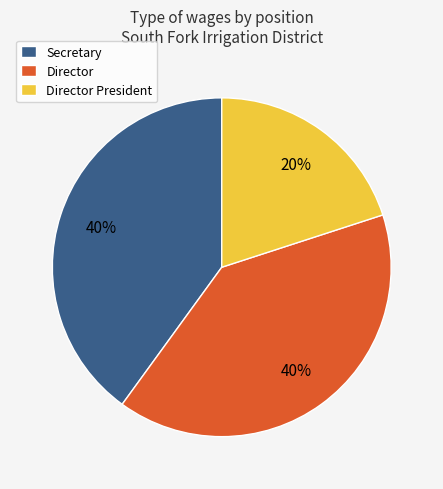

How many segments does this pie chart have?

3